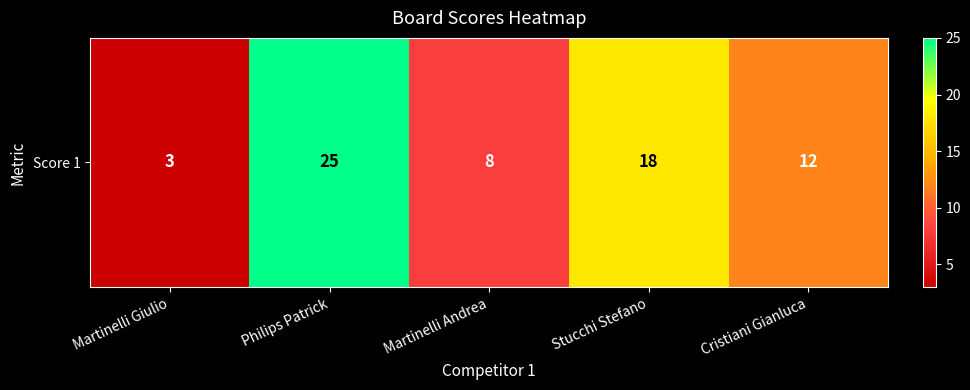

Count the number of values greater than 12.

2